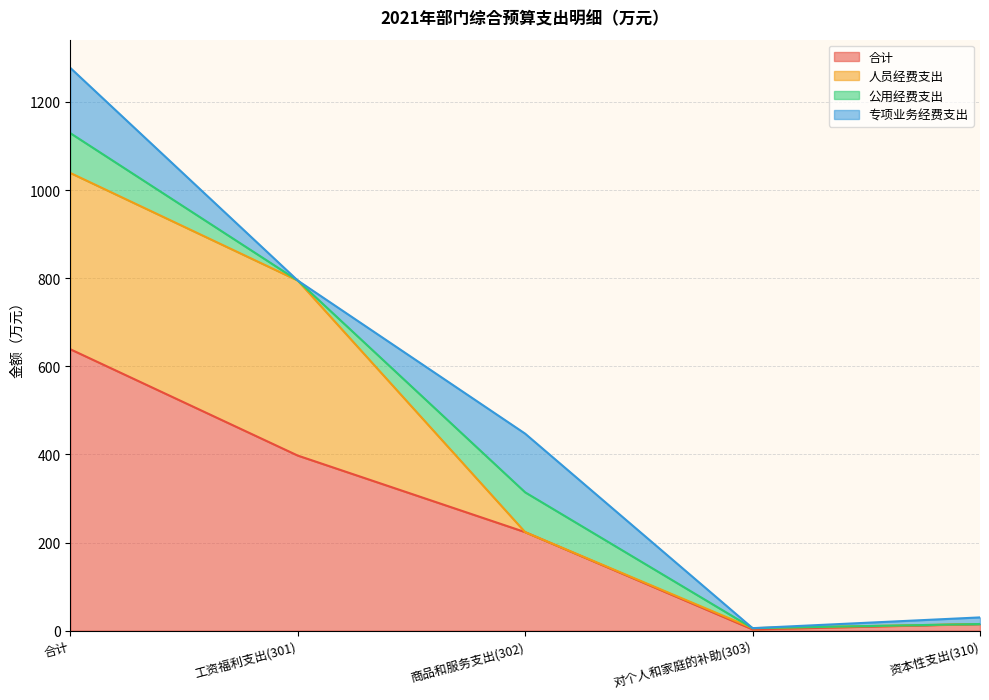

Which series has the widest spread of values?

合计